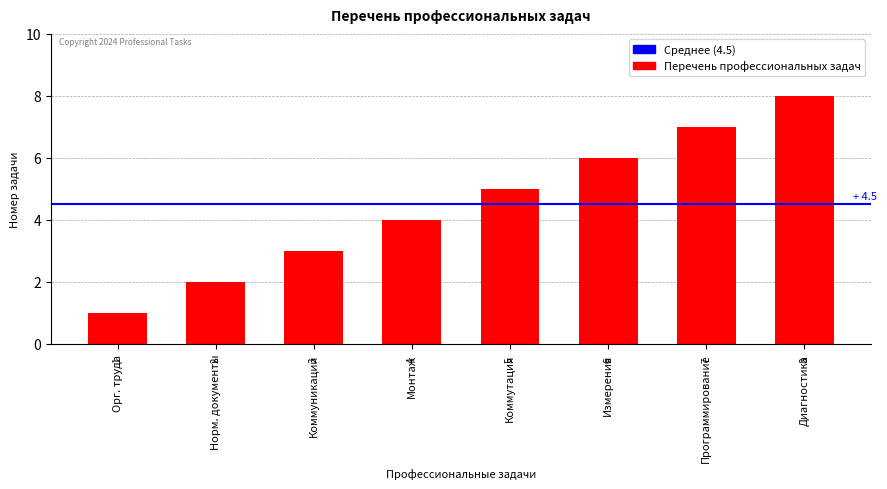

Count the values in the range 3 to 7.

5